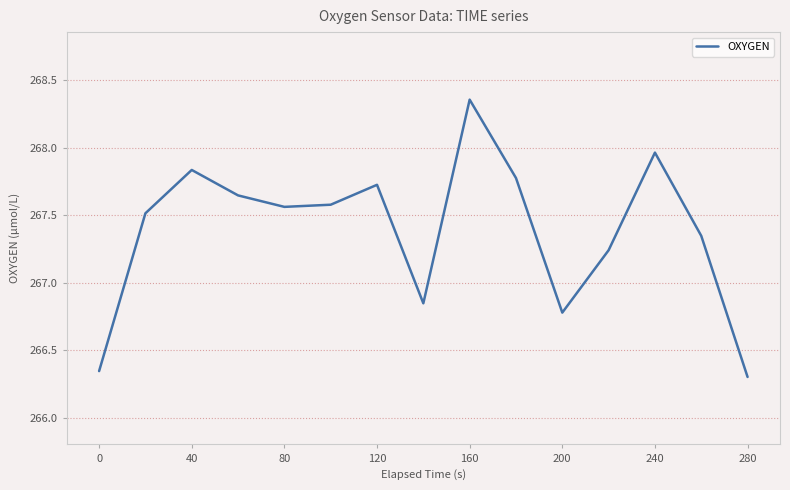

What is the difference between the maximum and minimum values?

2.1